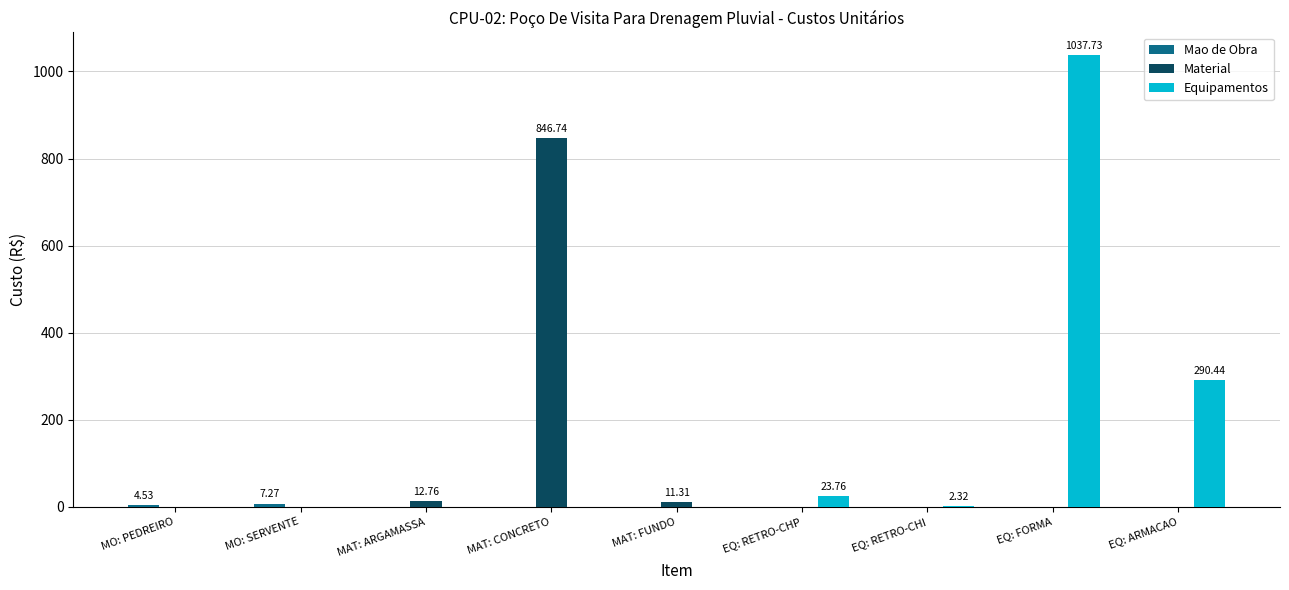

Which category has the highest value across all series?

EQ: FORMA